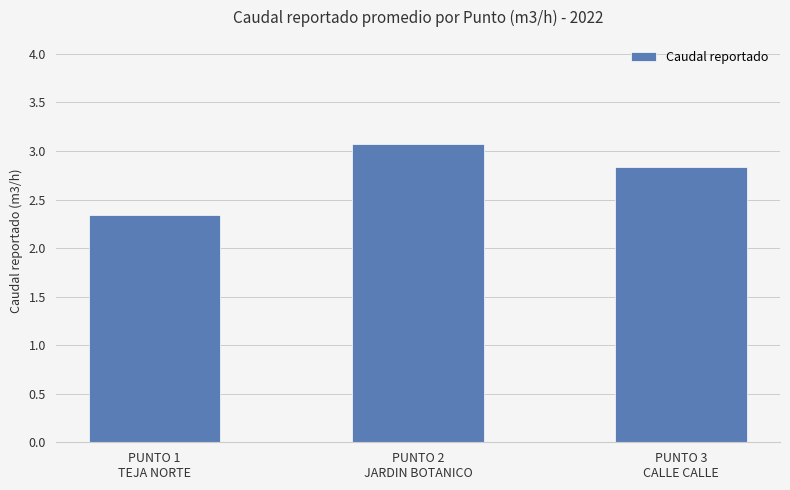

What is the value of the 2nd bar from the left?

3.1